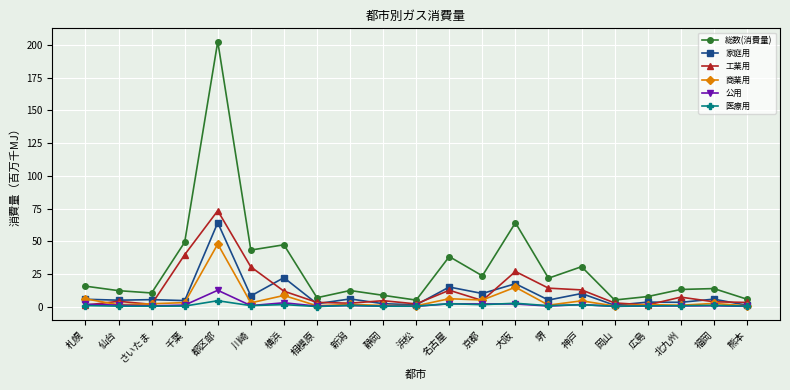

Is this an area chart (filled region under the line)?

No